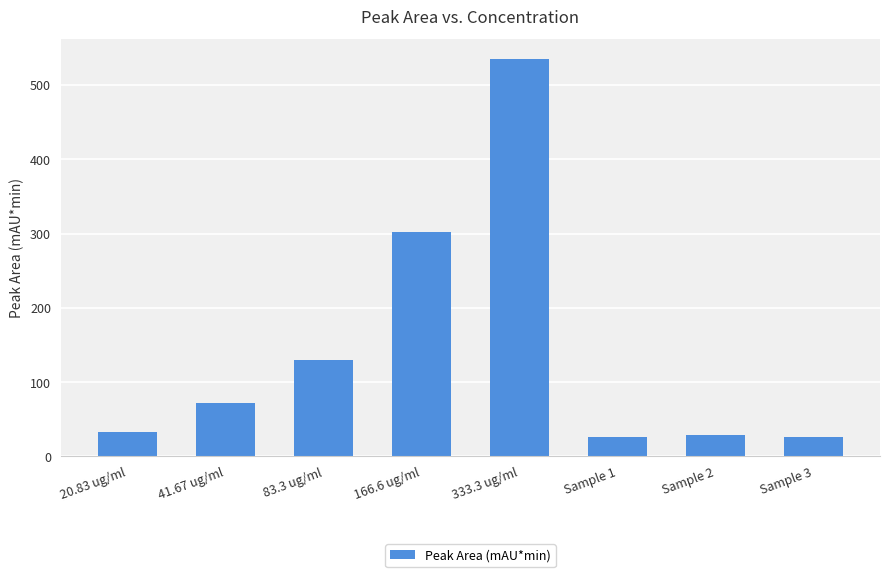

True or false: the data shows 99.0 at 41.67 ug/ml.

False